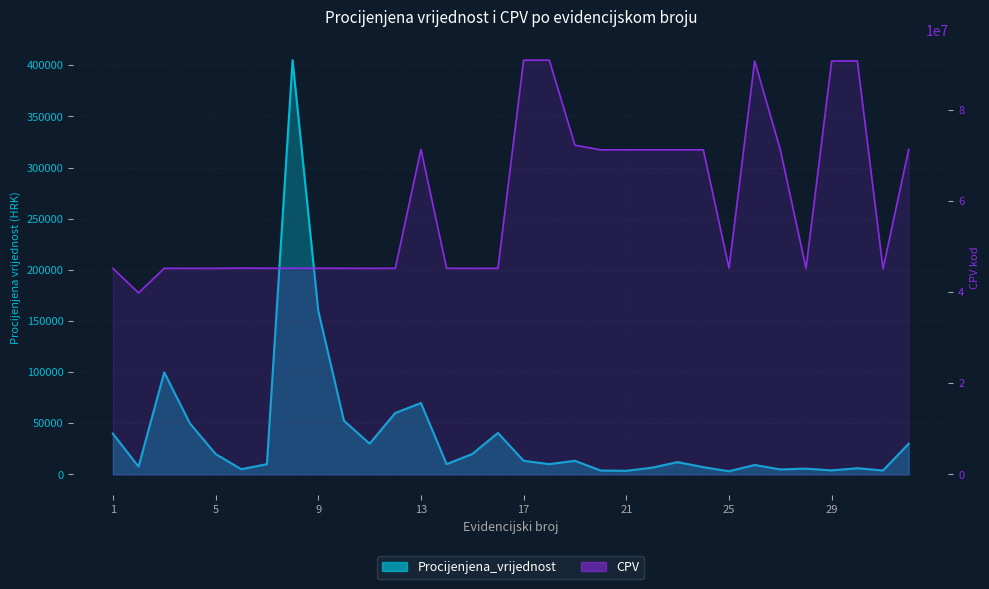

Is it true that Procijenjena_vrijednost equals 7756.1 at 23?

False